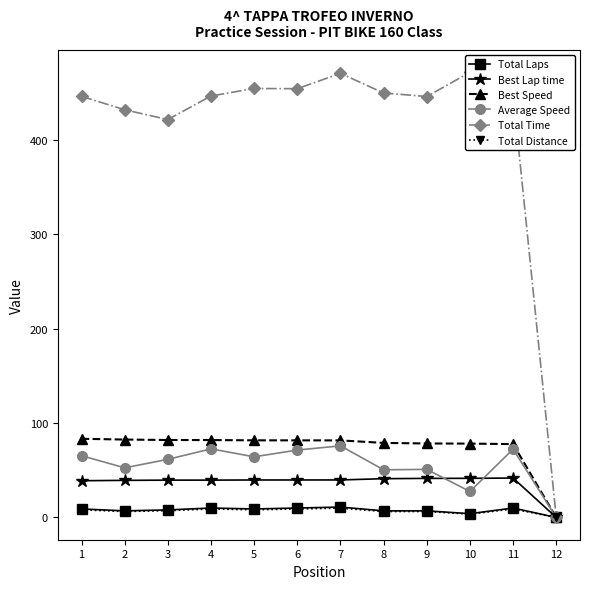

What is the difference between the maximum and minimum values in the Total Time series?

471.2